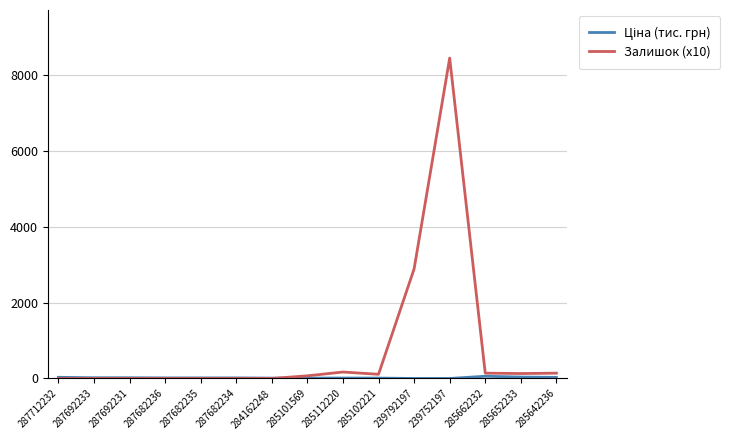

What is the spread (max minus min) of values at 287712232?

30.7